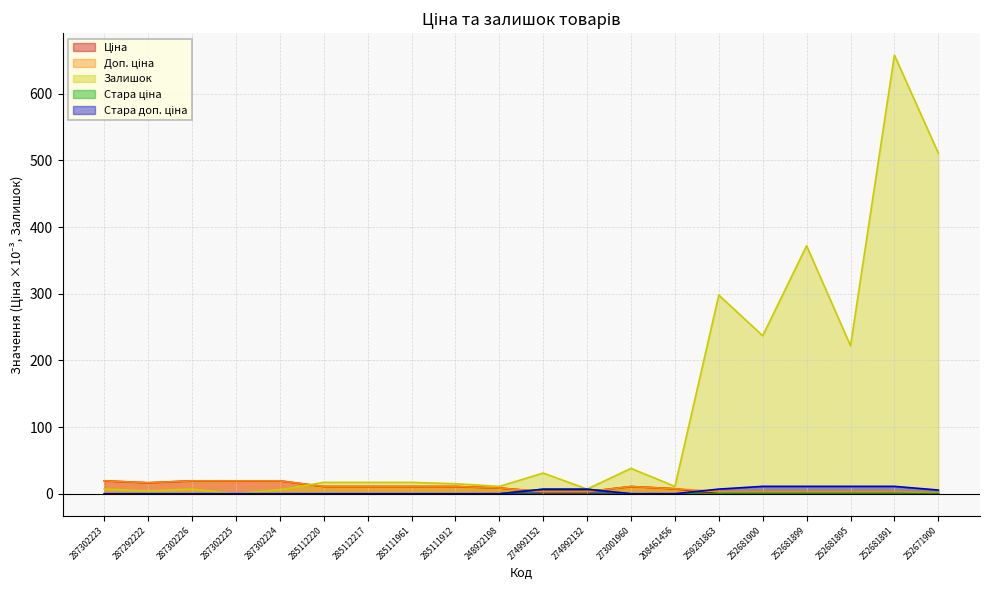

Which series has the largest range (max minus min)?

Залишок